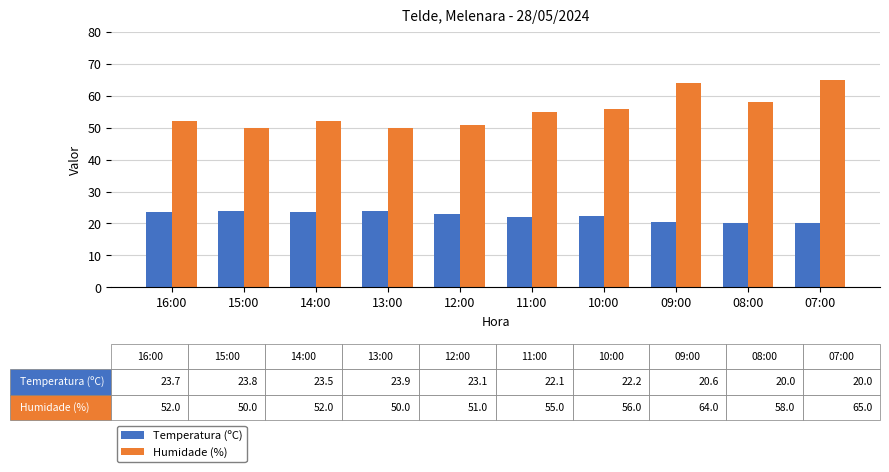

At which label does Humidade (%) reach its peak?

07:00